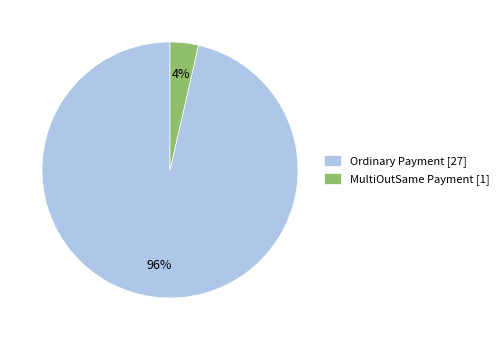

Which slice is the largest?

Ordinary Payment